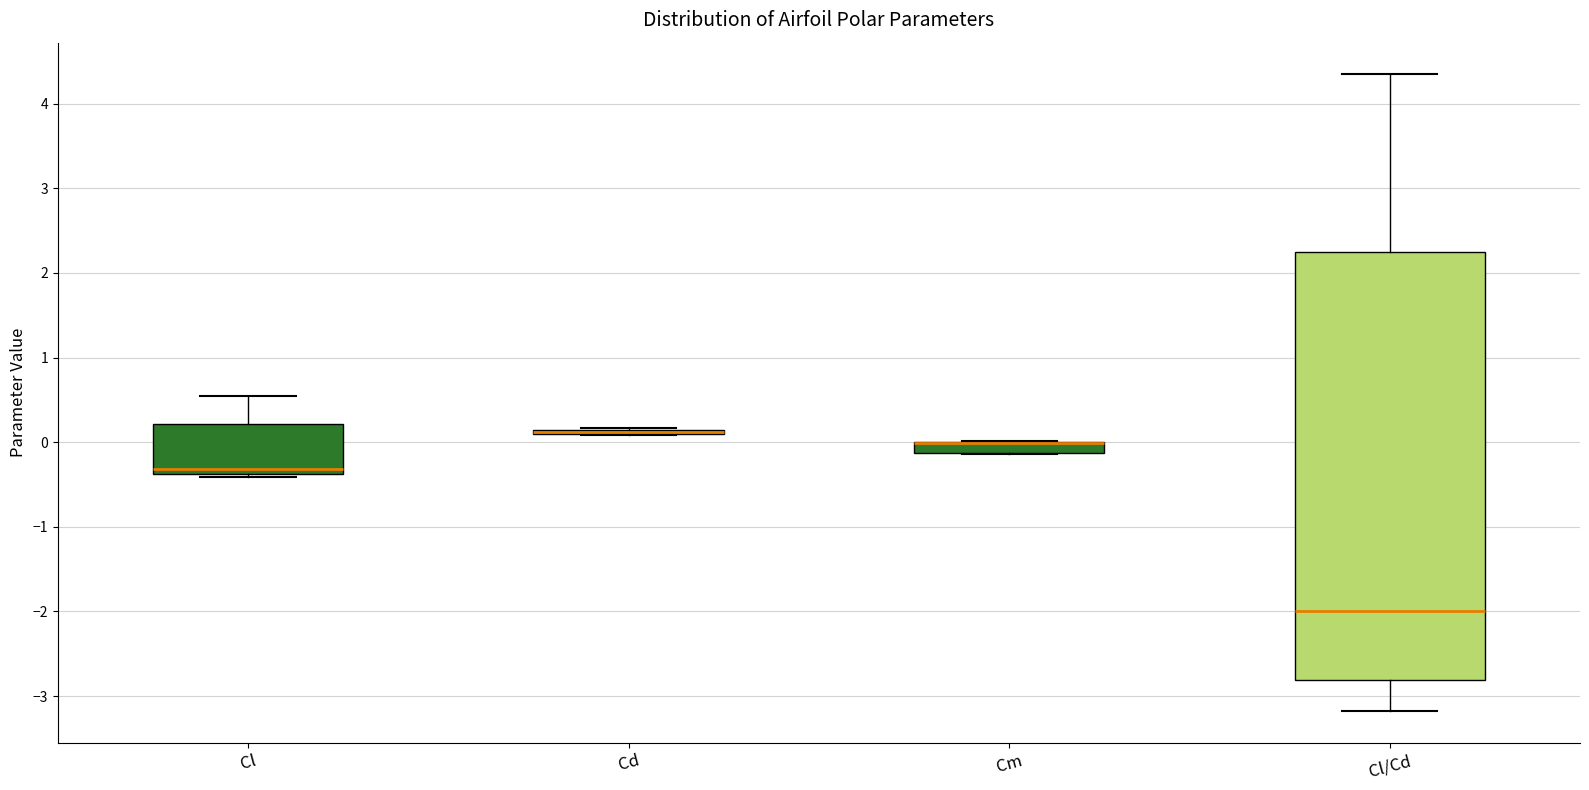

Which box is the tallest, from its lower edge to its upper edge?

Cl/Cd